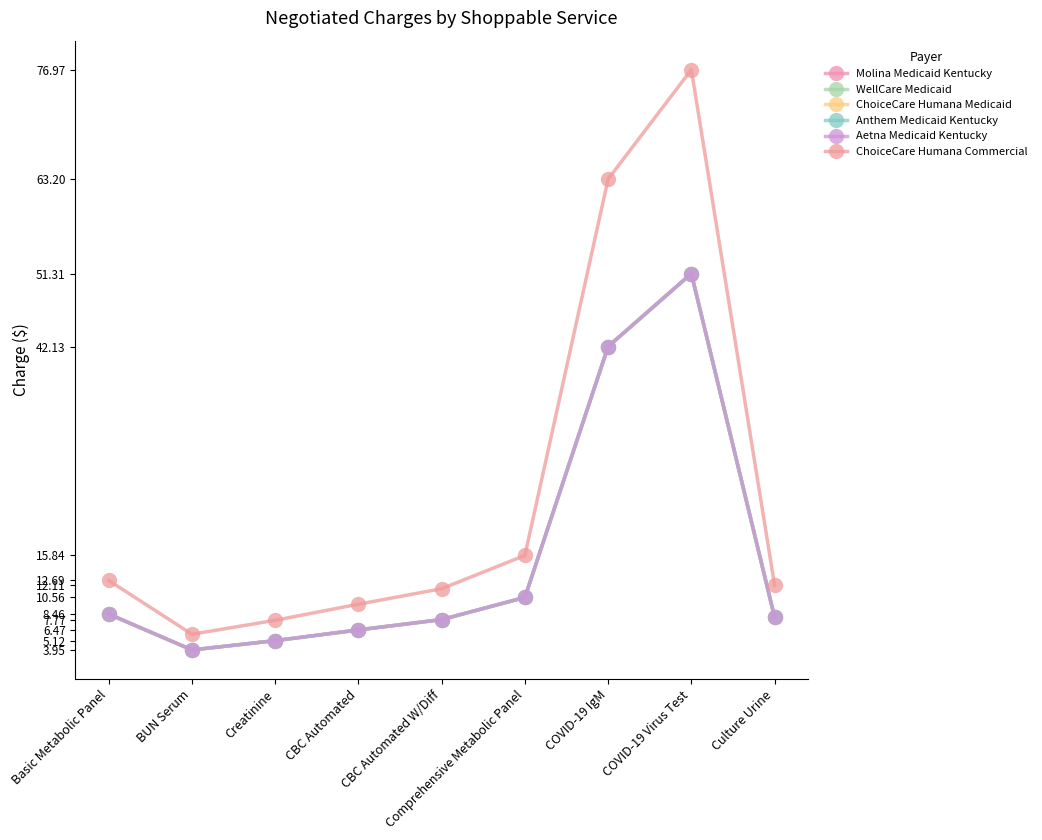

Does the chart have visible grid lines?

No